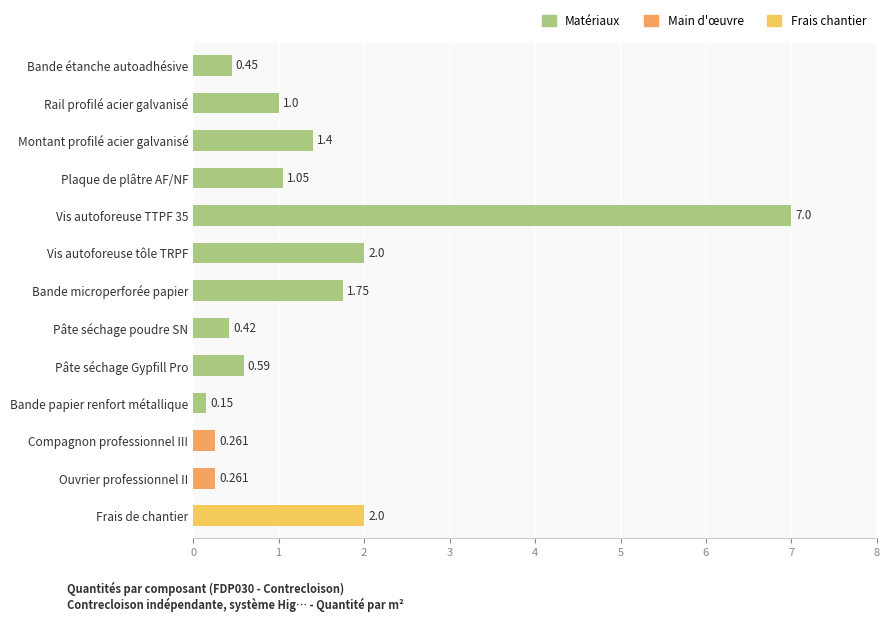

At which category does the chart reach its minimum across all series?

Bande papier renfort métallique